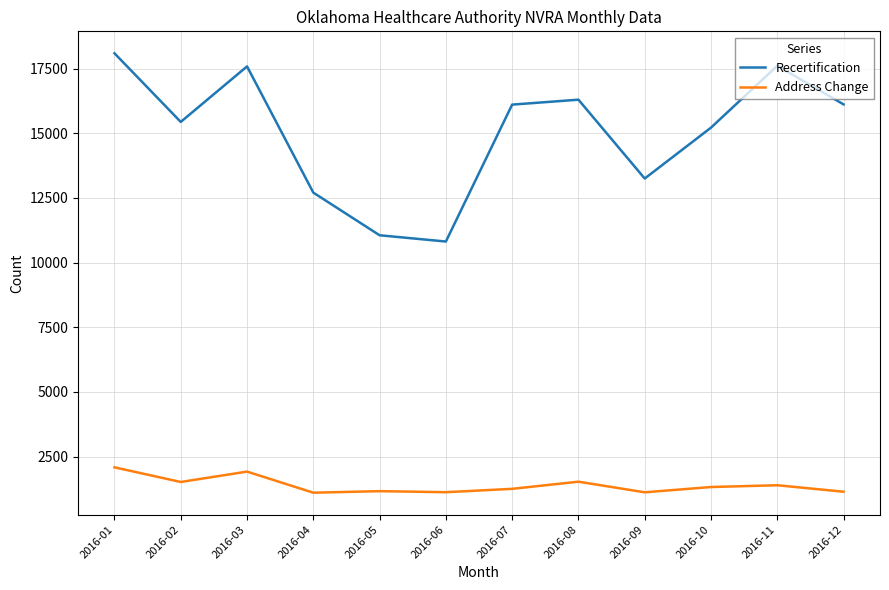

True or false: Address Change and Recertification intersect in this chart.

False